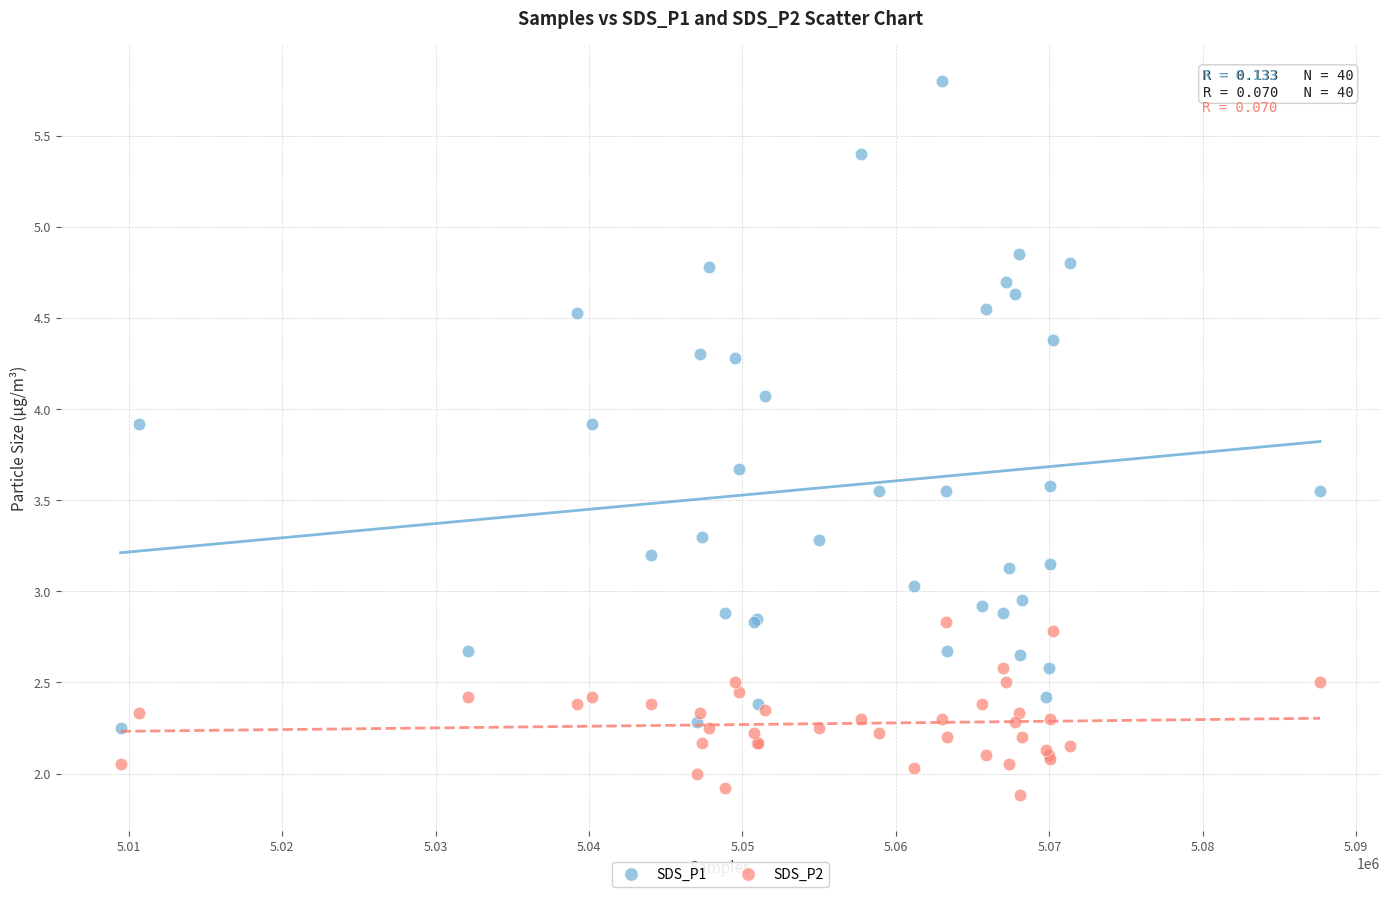

What are all the series names shown in the legend?

SDS_P1, SDS_P2